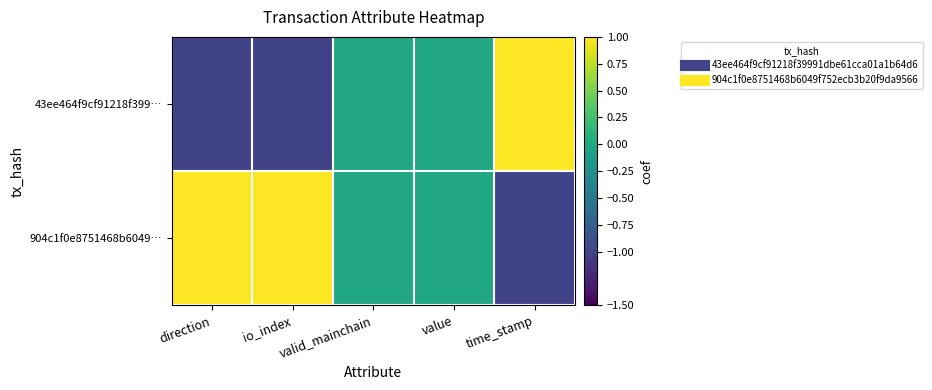

Reading right to left, extract all data points from this chart.

43ee464f9cf91218f399…: time_stamp=1	value=0	valid_mainchain=0	io_index=-1	direction=-1
904c1f0e8751468b6049…: time_stamp=-1	value=0	valid_mainchain=0	io_index=1	direction=1